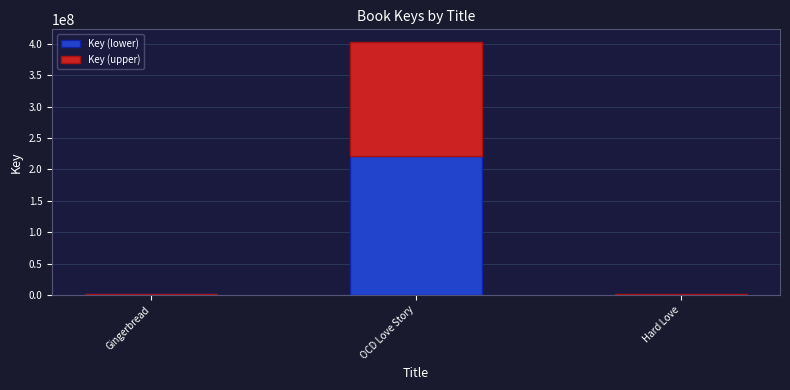

At which category is the sum across all series the highest?

OCD Love Story